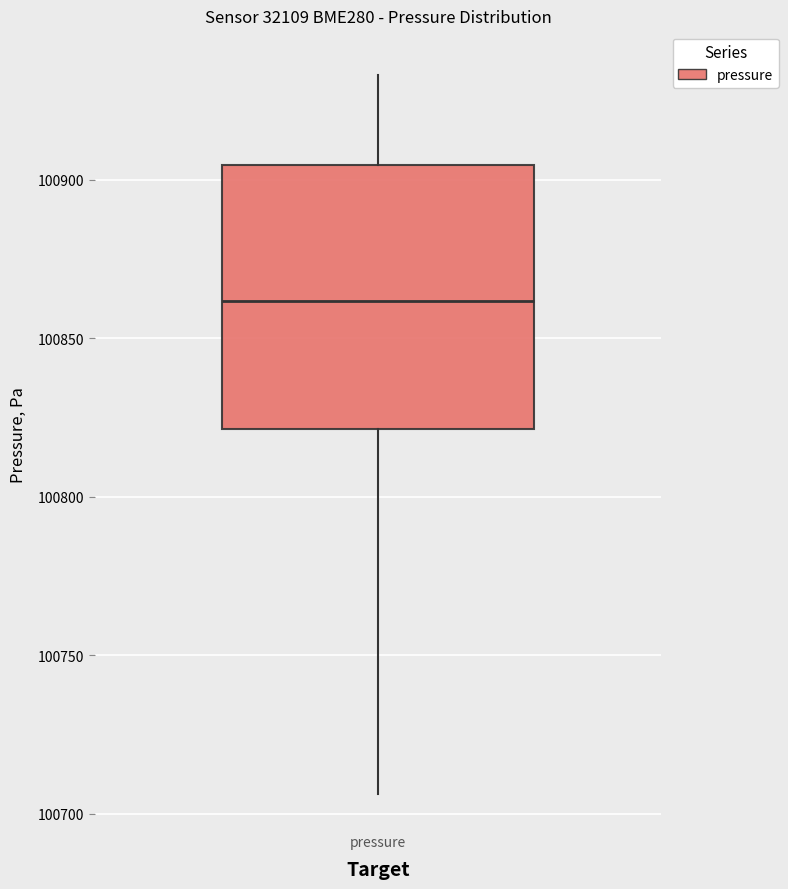

Where does the upper whisker of the box for pressure end on the y-axis? The values are not printed on the chart, so give them approximately, as read against the axis.

100935